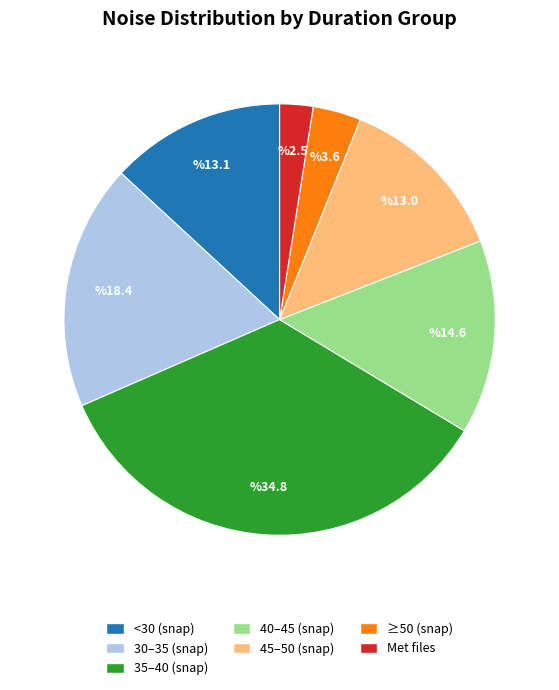

Does any single category account for the majority?

No